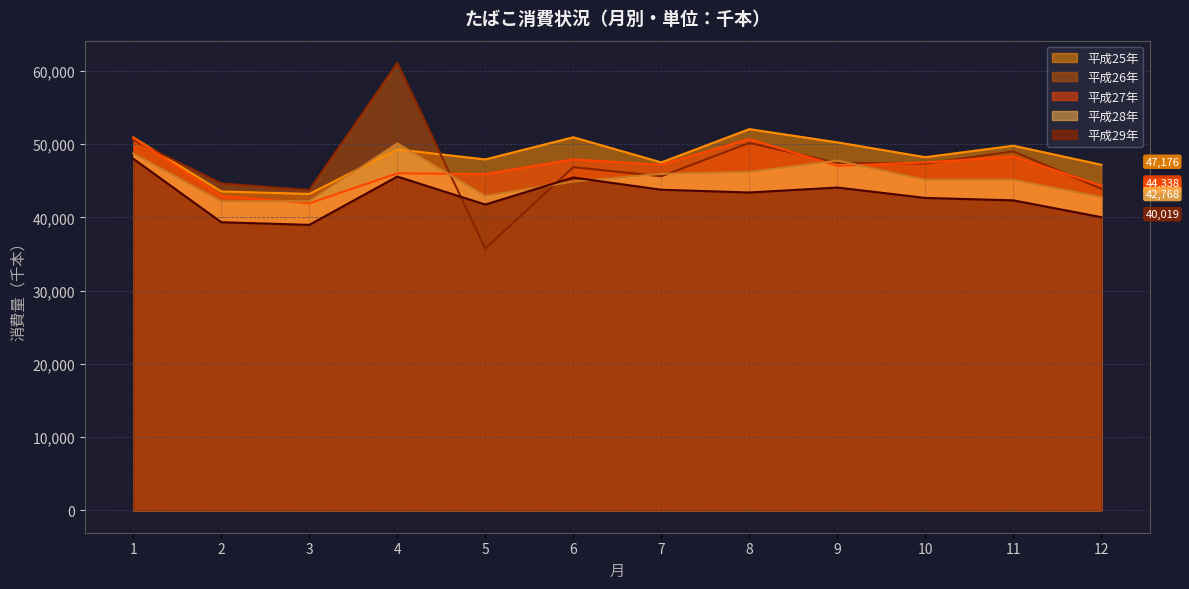

True or false: 平成29年 has more than 0 points higher than both neighbors.

True